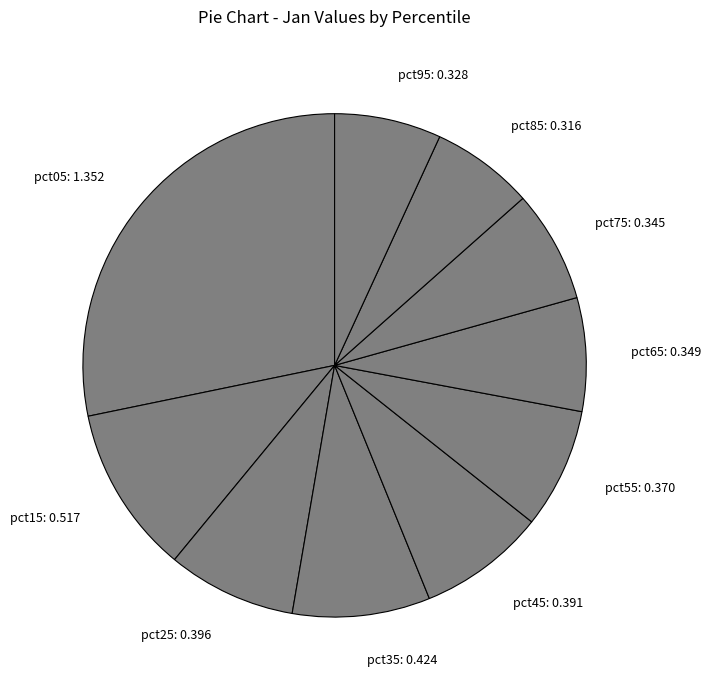

Does any single category account for the majority?

No